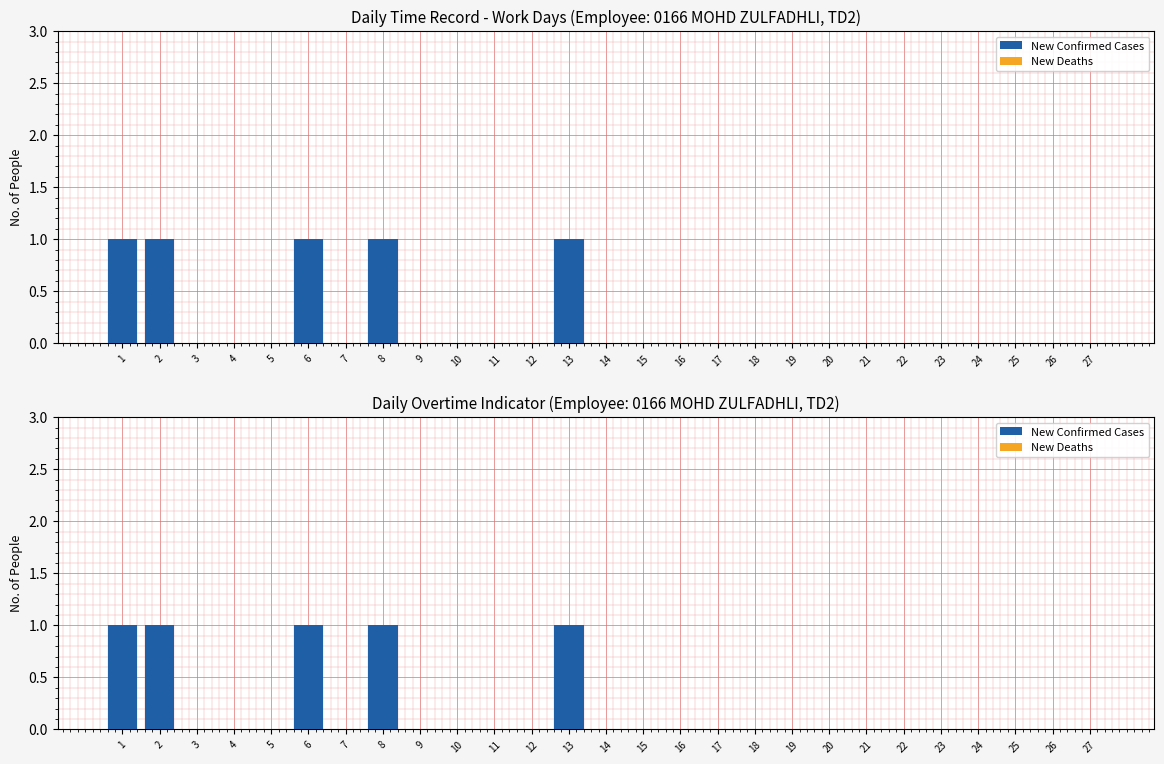

What is the total value across all series at 6?

1